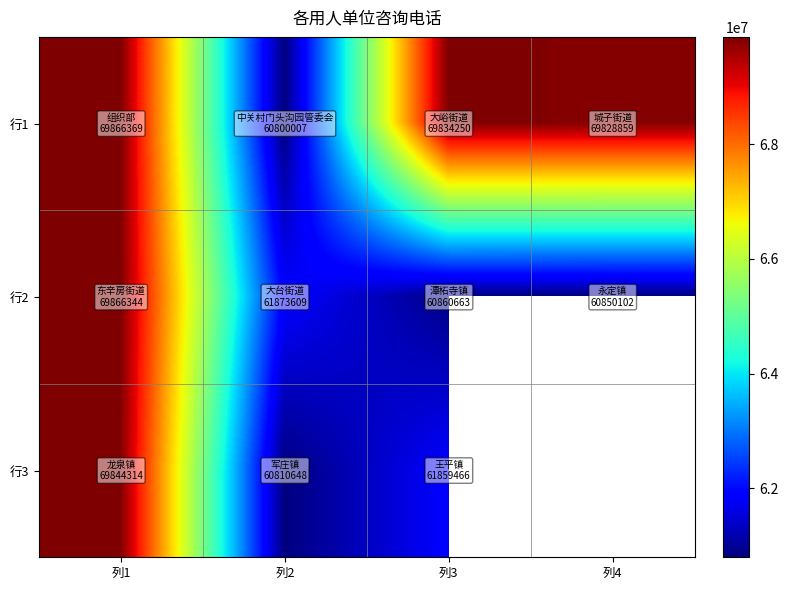

List the labels in order of 行2 value, largest first.

列1, 列2, 列3, 列4